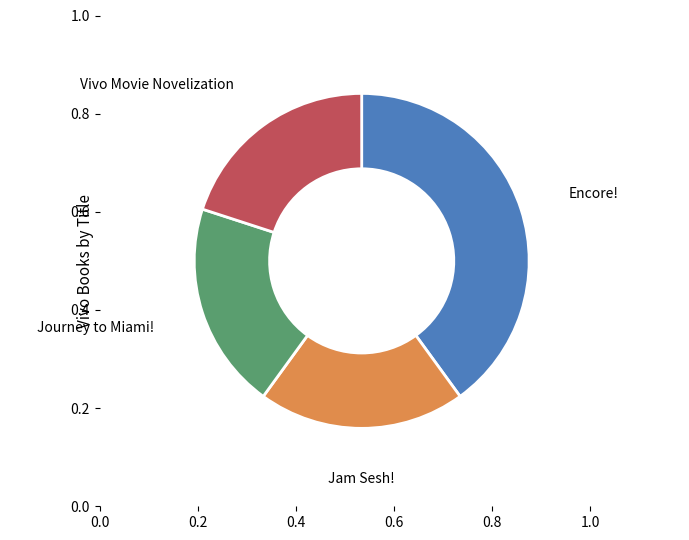

Is there a majority slice in this chart?

No